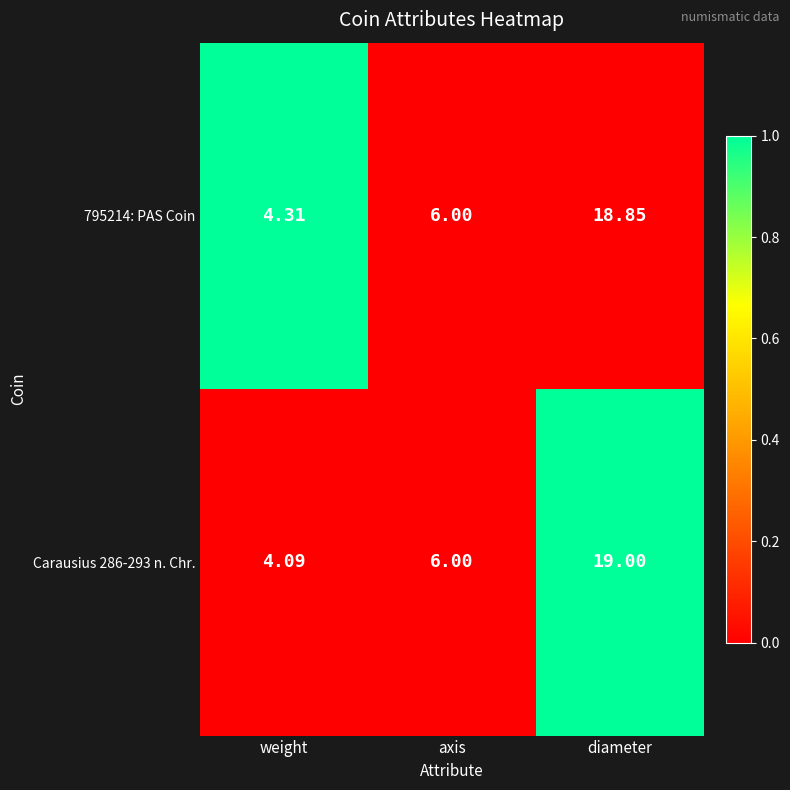

Which category has the highest value in the 795214: PAS Coin series?

diameter